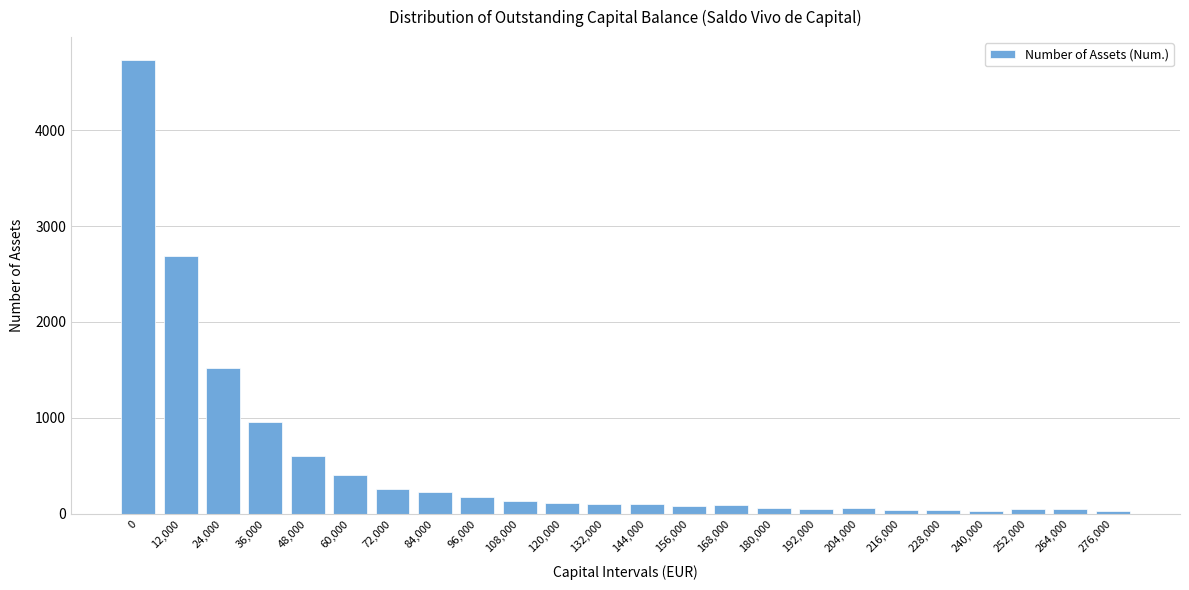

What is the label of the 16th bar from the right?

96,000